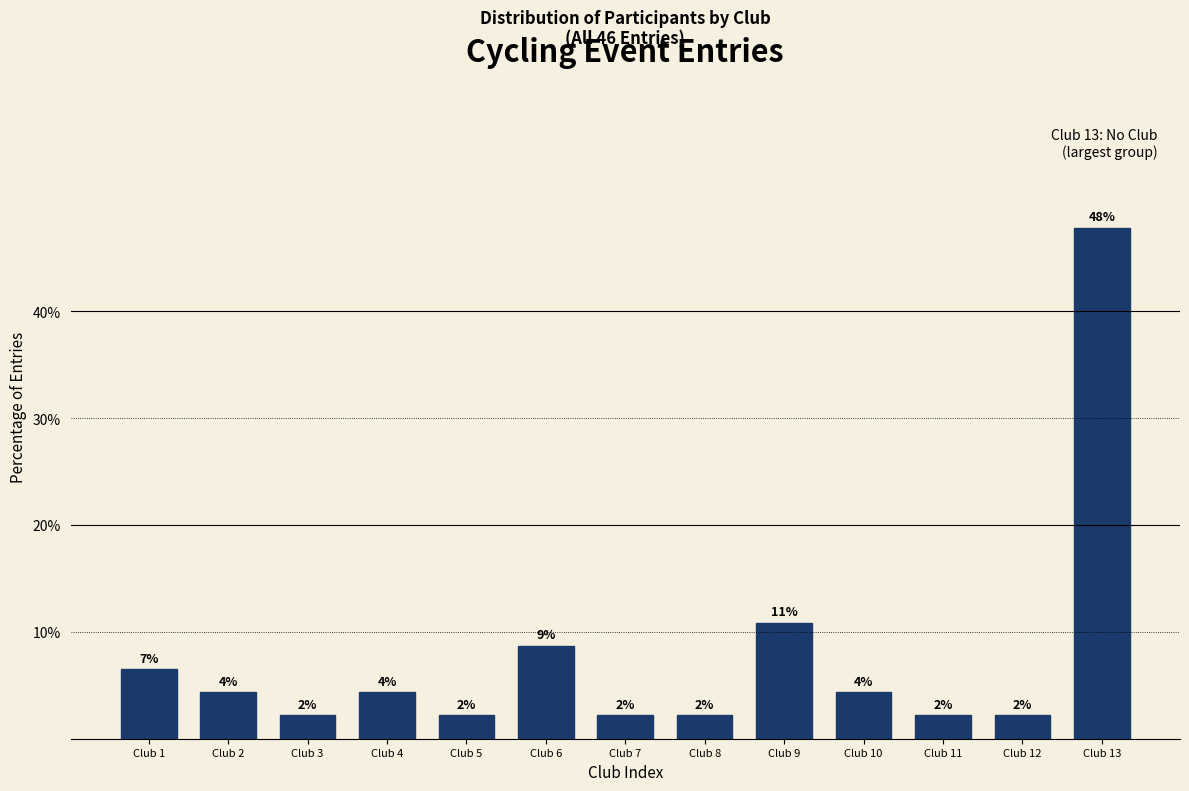

Are the bars horizontal?

No